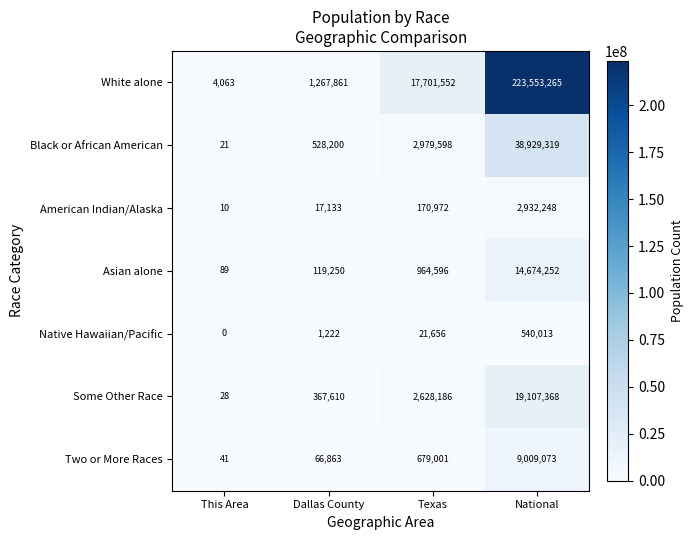

Reading left to right, list all the values displayed in this chart.

White alone: This Area=4063	Dallas County=1267861	Texas=17701552	National=223553265
Black or African American: This Area=21	Dallas County=528200	Texas=2979598	National=38929319
American Indian/Alaska: This Area=10	Dallas County=17133	Texas=170972	National=2932248
Asian alone: This Area=89	Dallas County=119250	Texas=964596	National=14674252
Native Hawaiian/Pacific: This Area=0	Dallas County=1222	Texas=21656	National=540013
Some Other Race: This Area=28	Dallas County=367610	Texas=2628186	National=19107368
Two or More Races: This Area=41	Dallas County=66863	Texas=679001	National=9009073